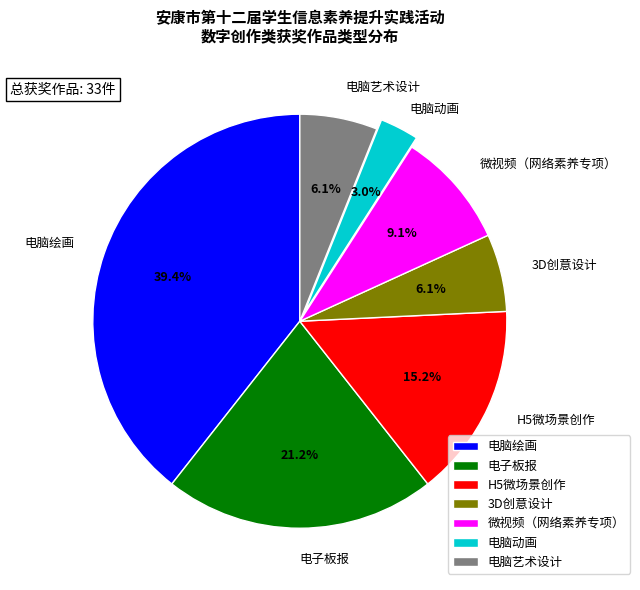

Is there a majority slice in this chart?

No